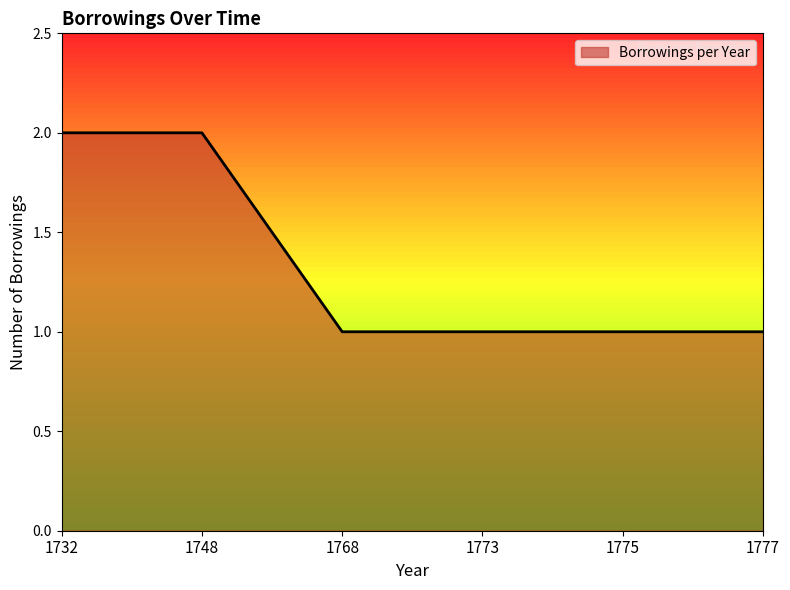

Approximately how many times larger is the value at 1732 compared to 1768?

2.0